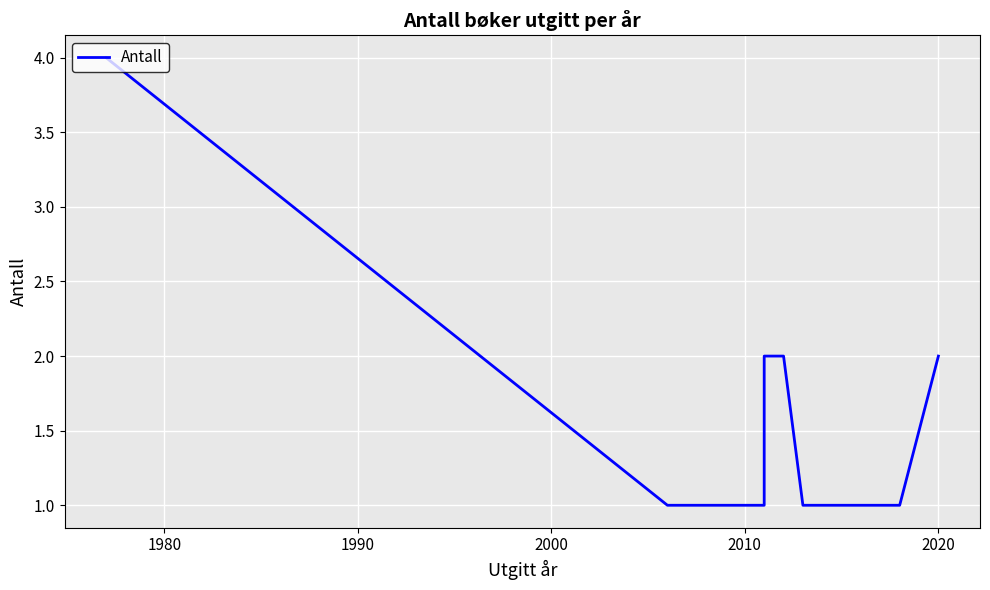

How many data points are above 1?

4